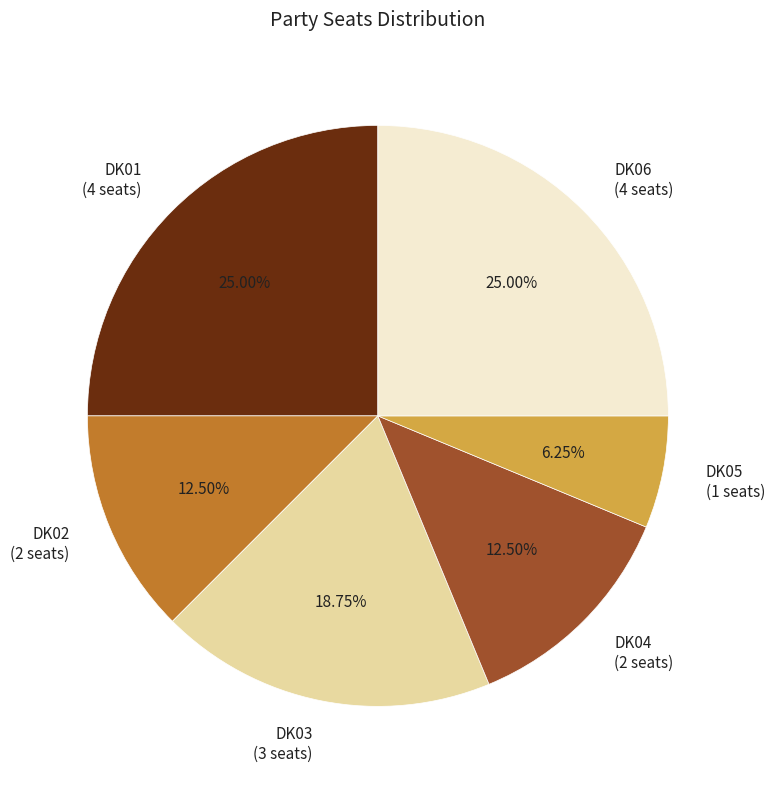

Is there any slice that represents more than half of the pie?

No